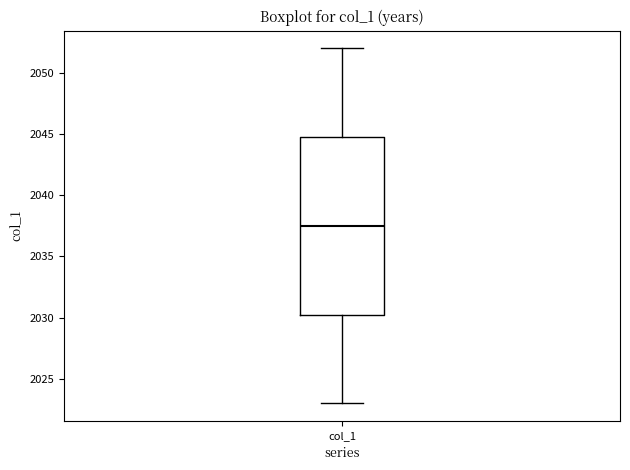

Read this box plot against the y-axis: the position of the median line, the range covered by the box, and the ends of both whiskers. The values are not printed on the chart, so give them approximately, as read against the axis.

median 2037.5, box 2030.5 to 2045.0, whiskers 2023.0 to 2052.0